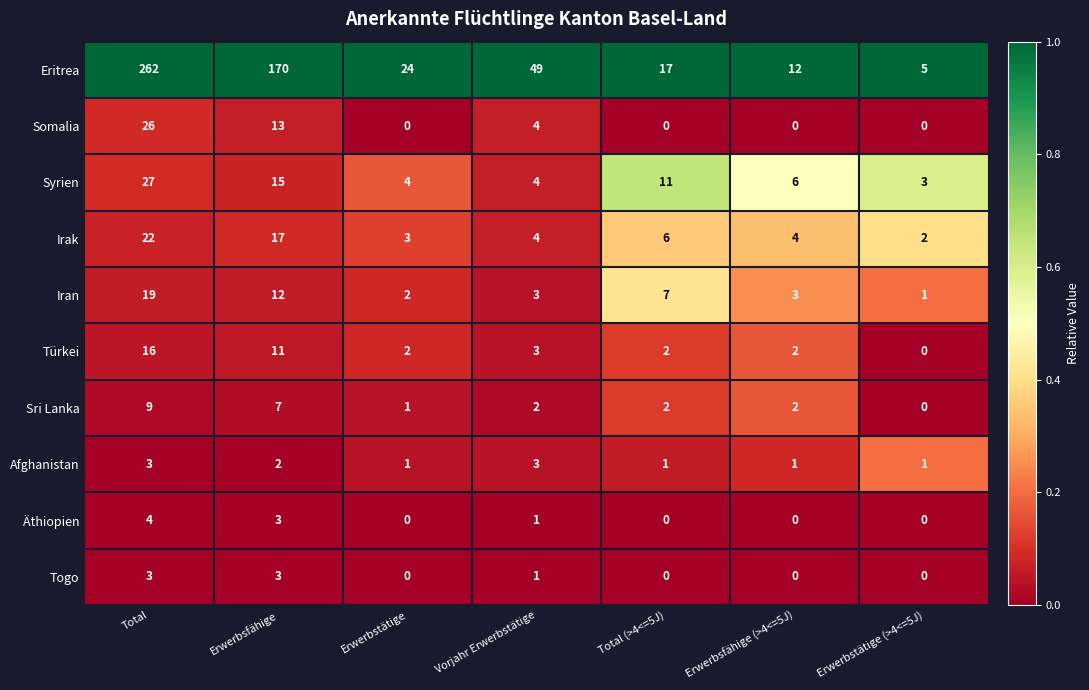

At which category is the sum across all series the highest?

Total